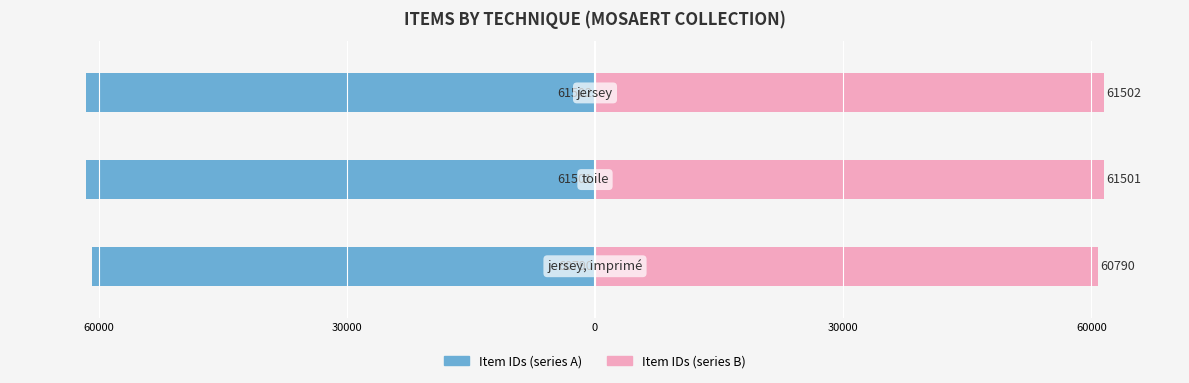

Reading left to right, list all the values displayed in this chart.

Item IDs (left): 60000=-60790	30000=-61501	0=-61502
Item IDs (right): 60000=60790	30000=61501	0=61502